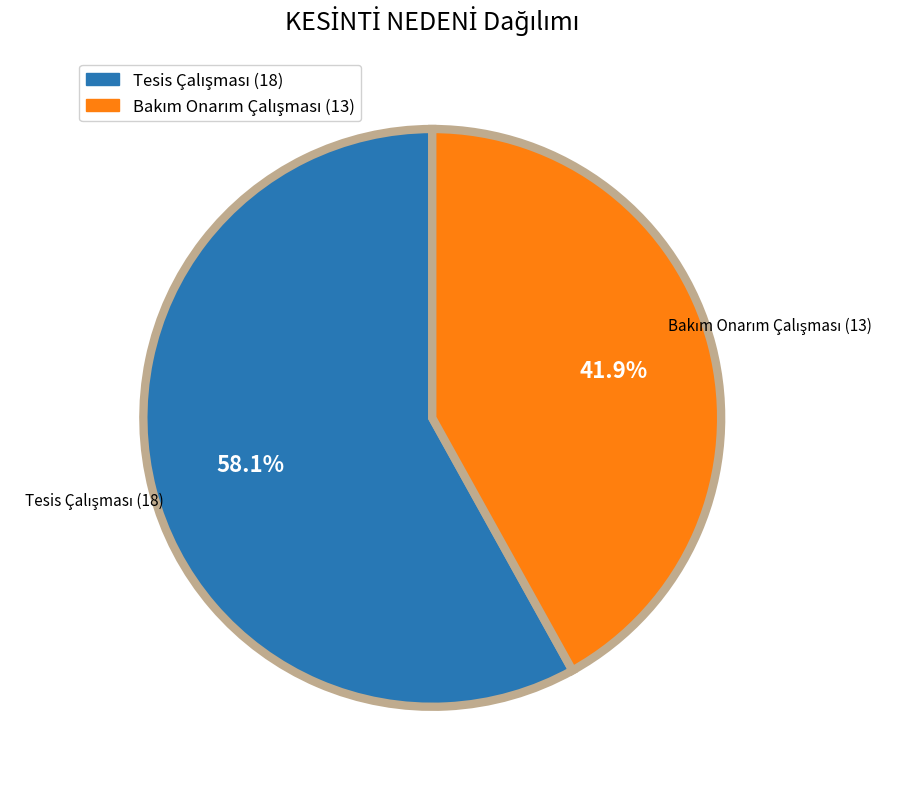

Does any single category account for the majority?

Yes